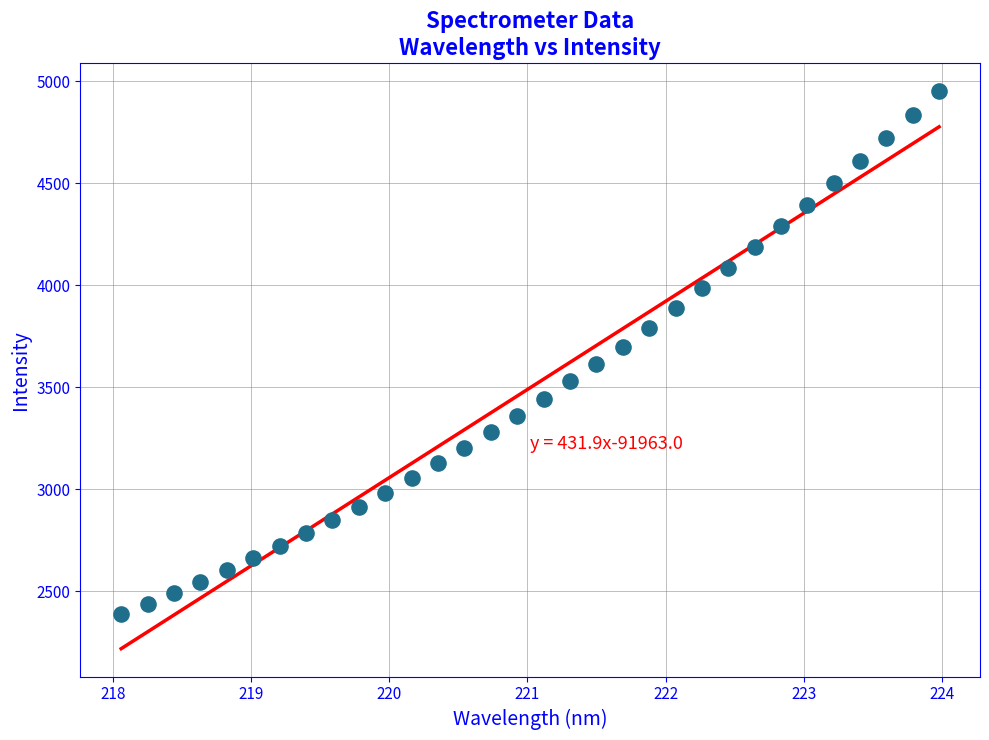

What is the range of X values (max minus min)?

5.9